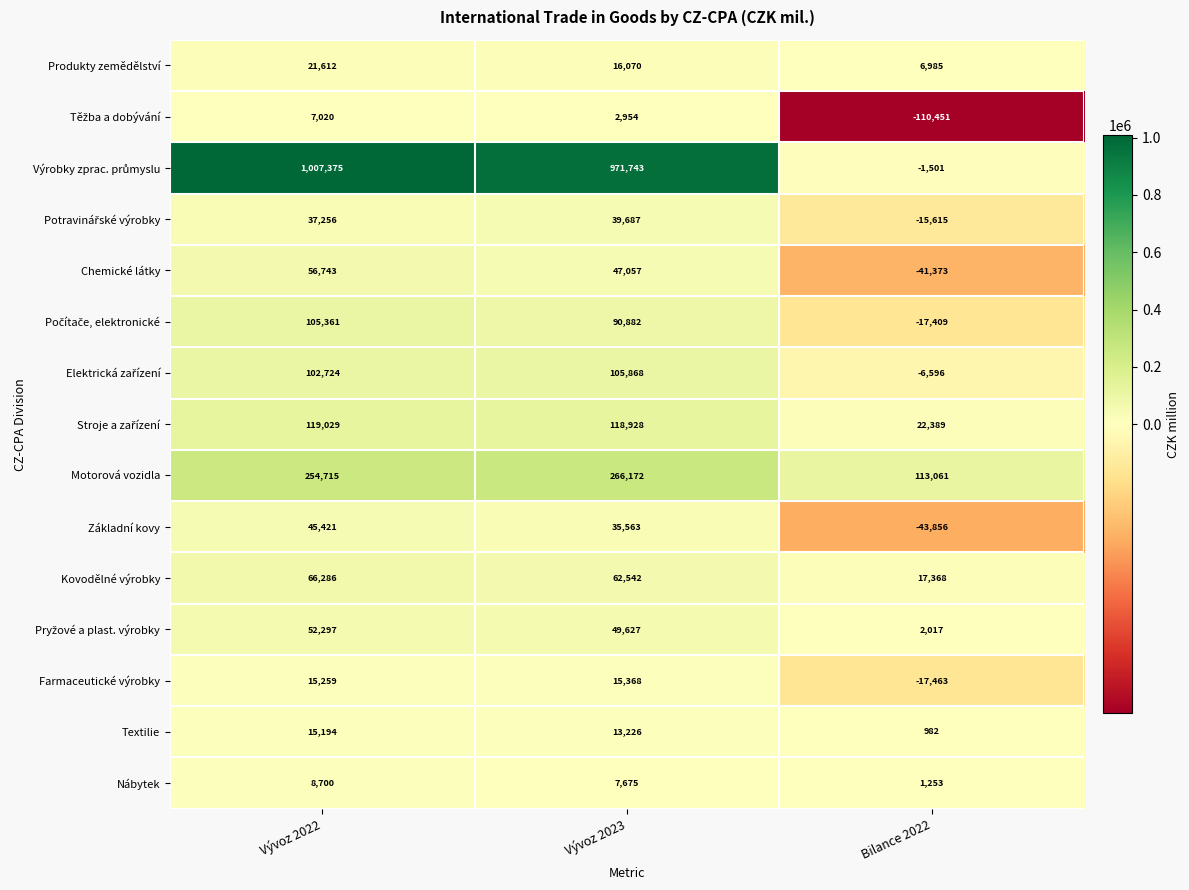

Is it true that Nábytek equals 7675 at Vývoz 2023?

True